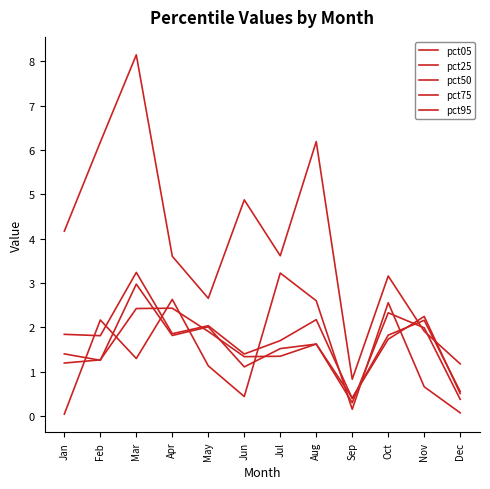

What is the average value of the pct75 series?

1.5